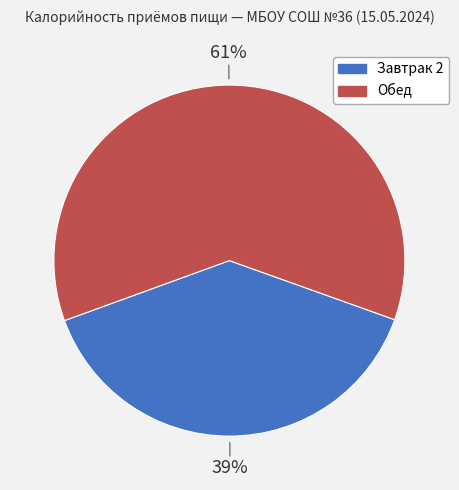

Count the number of slices in the pie.

2